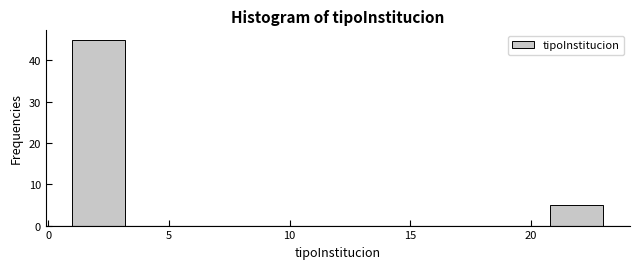

Which range on the x-axis has the tallest bar?

1.0 to 3.2